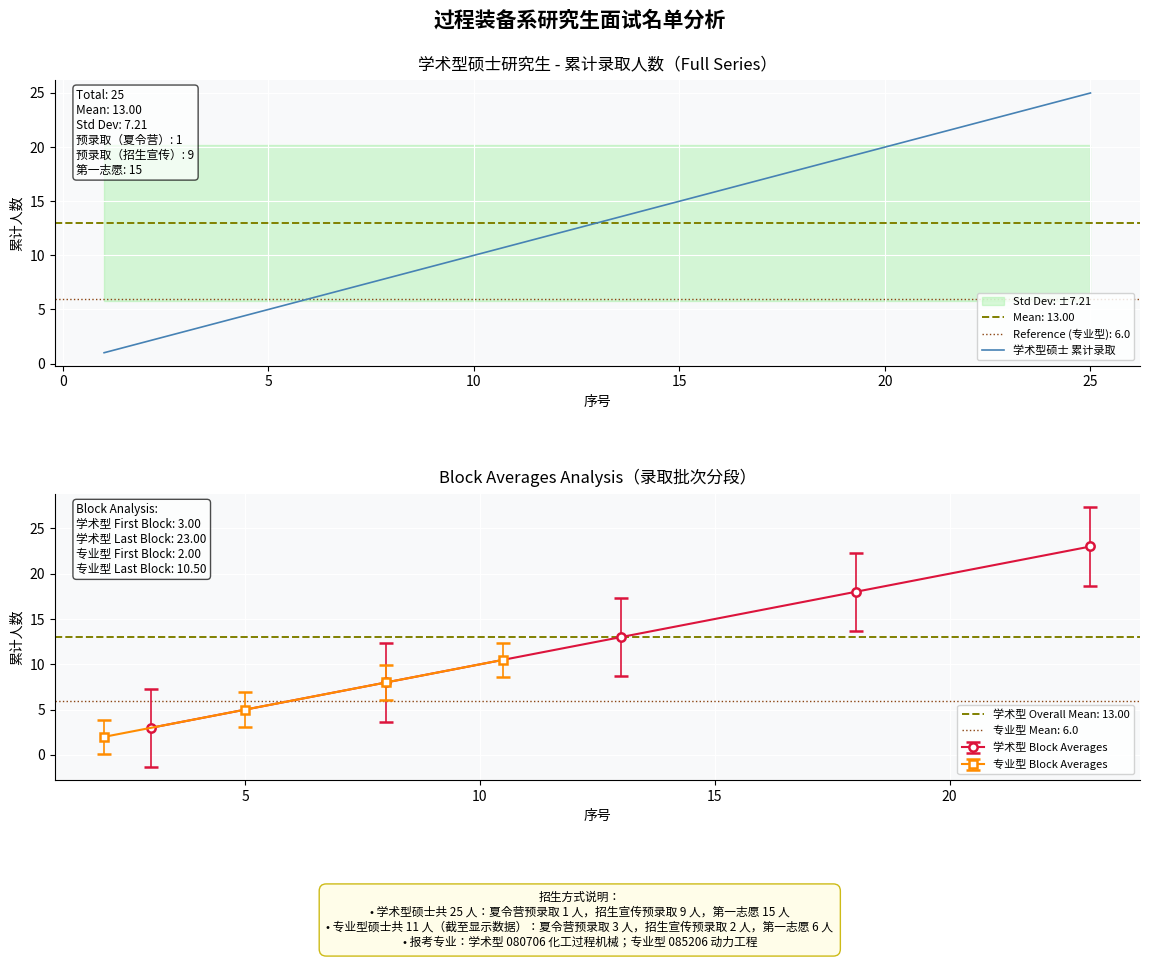

How many series are shown in this chart?

1